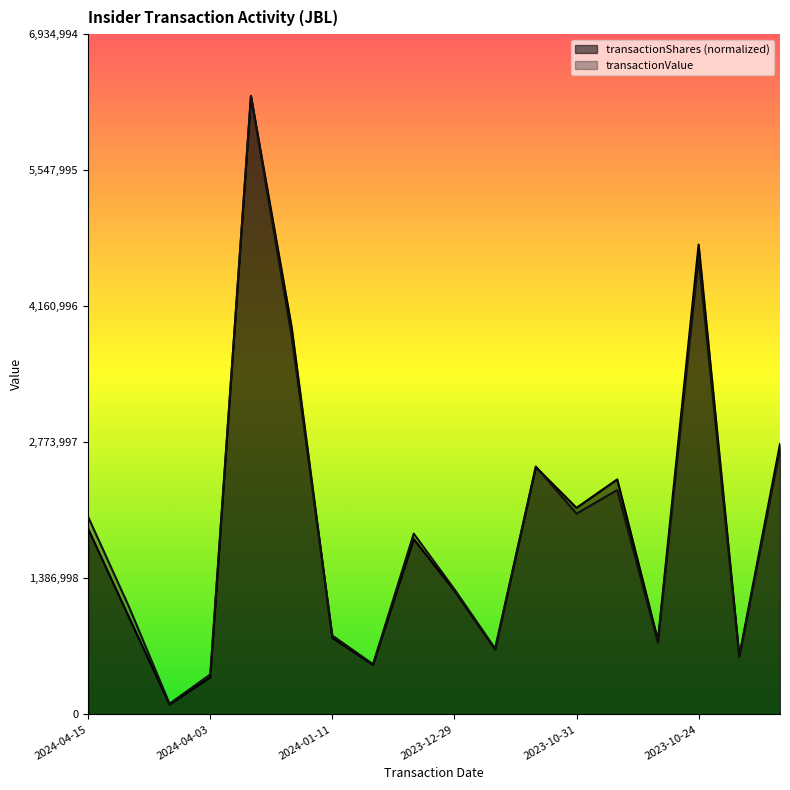

List the series in order of their overall mean, lowest first.

transactionValue, transactionShares